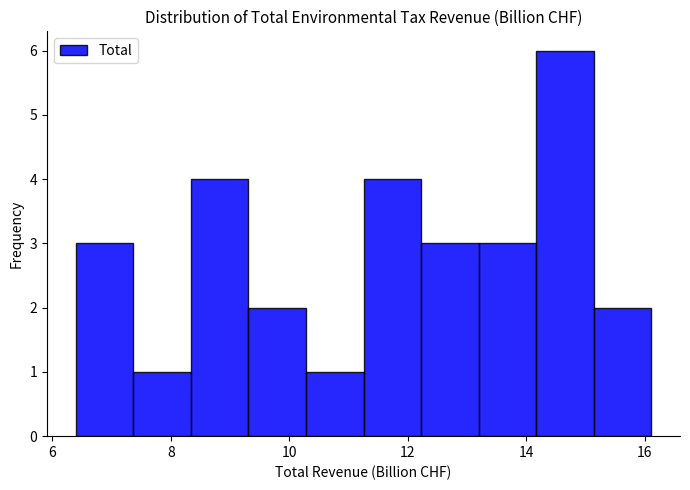

Over which range of the x-axis is the bar tallest?

14.2 to 15.2